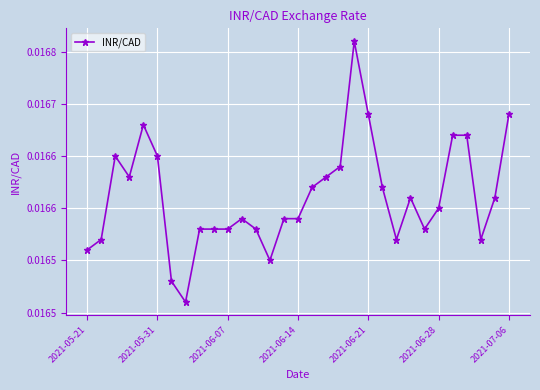

True or false: there are more than 1 points higher than both neighbors.

True